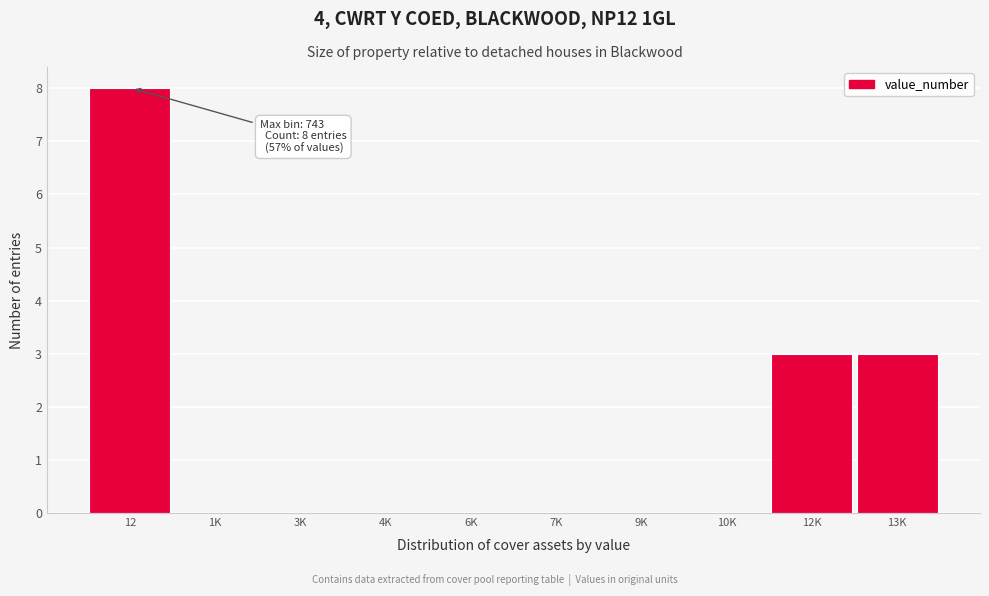

Reading left to right, what are all the values shown in this chart?

12=8	1K=0	3K=0	4K=0	6K=0	7K=0	9K=0	10K=0	12K=3	13K=3